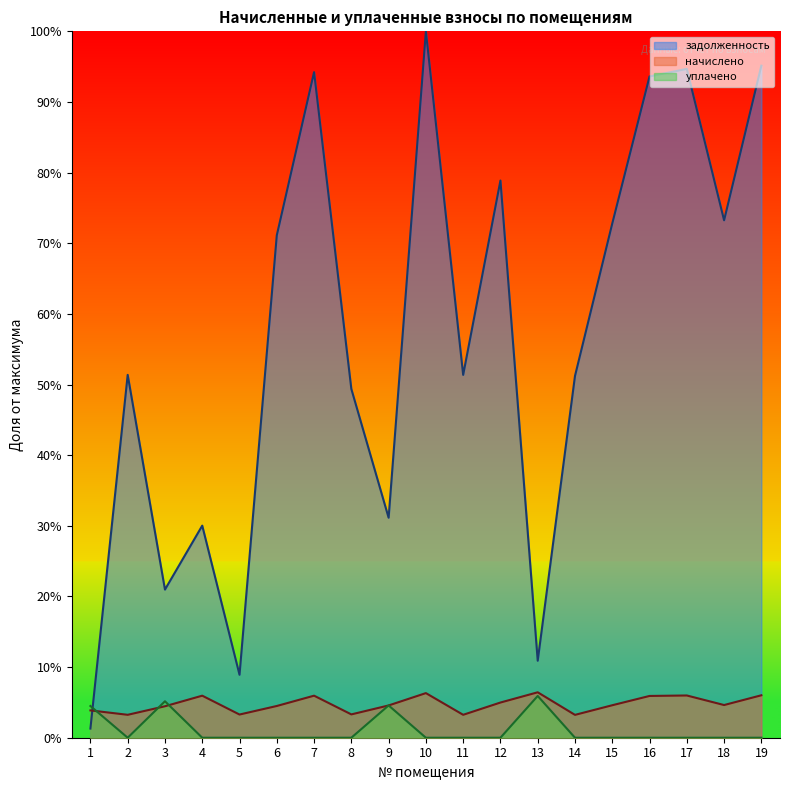

What is the maximum value for уплачено?

5.9